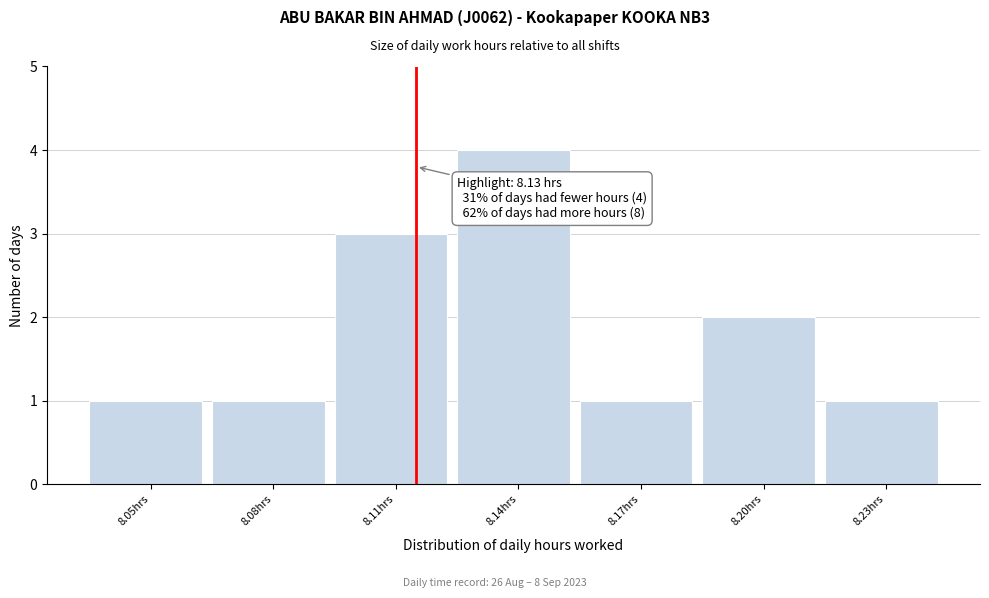

Reading right to left, what are all the values shown in this chart?

1	2	1	4	3	1	1